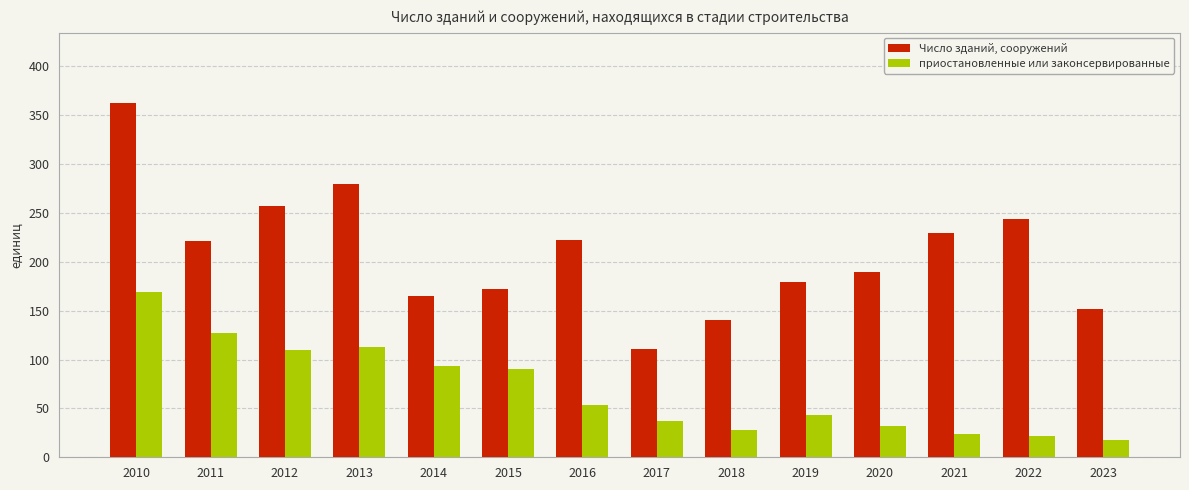

The value of Число зданий, сооружений at 2012 is 257. True or false?

True